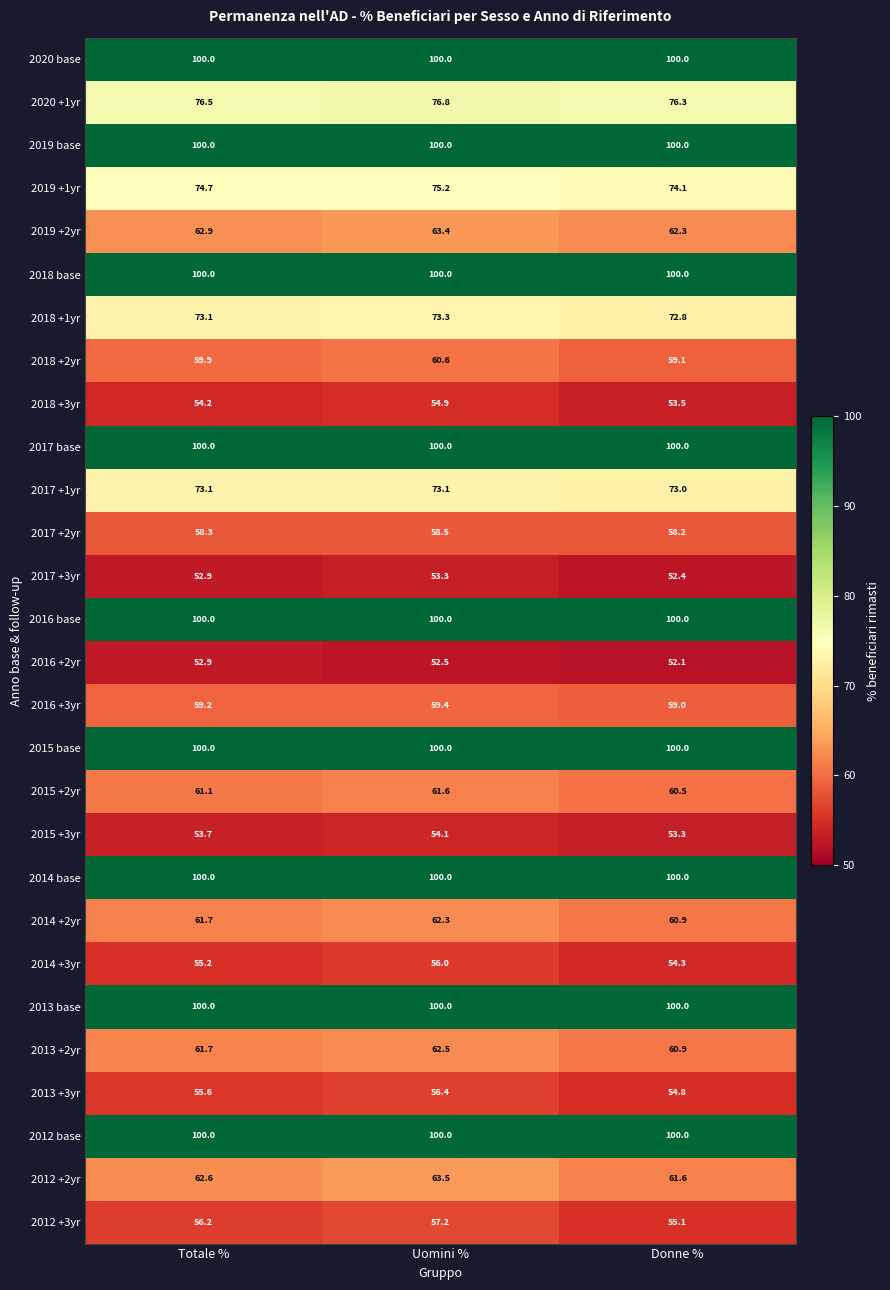

Is the value of 2019 +1yr at Donne % greater than the value of 2017 +3yr at Totale %?

Yes